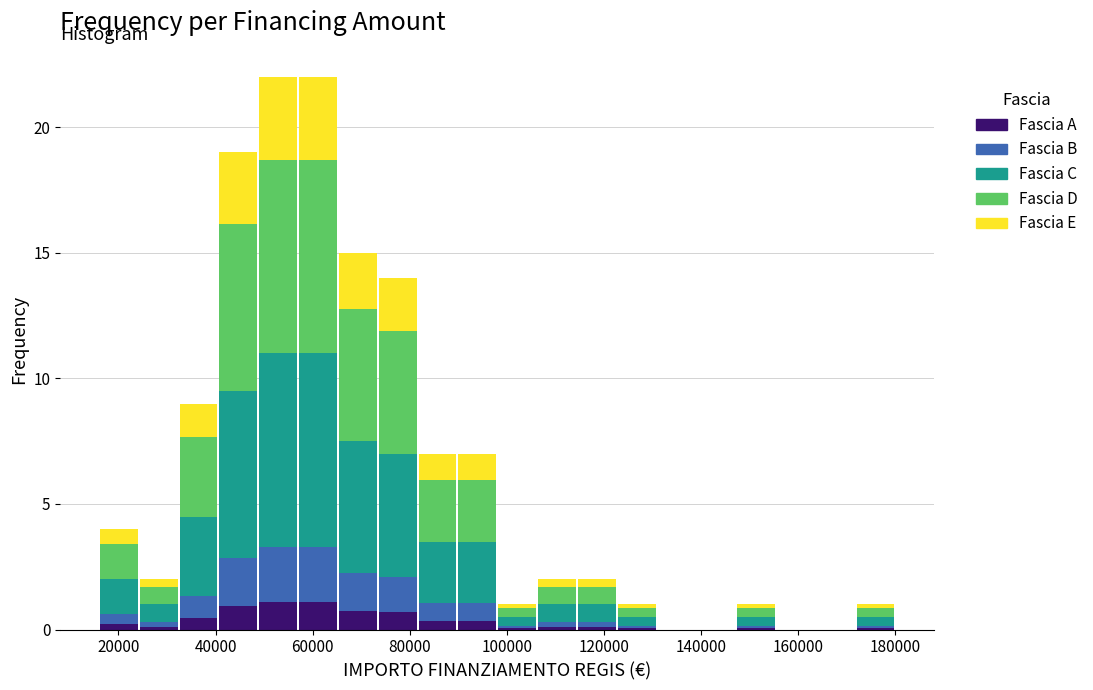

What is the total height of the stacked bar covering 106200 to 114400 on the x-axis? Neither the bar edges nor the heights are printed on the chart, so give them approximately, as read against the axes.

2